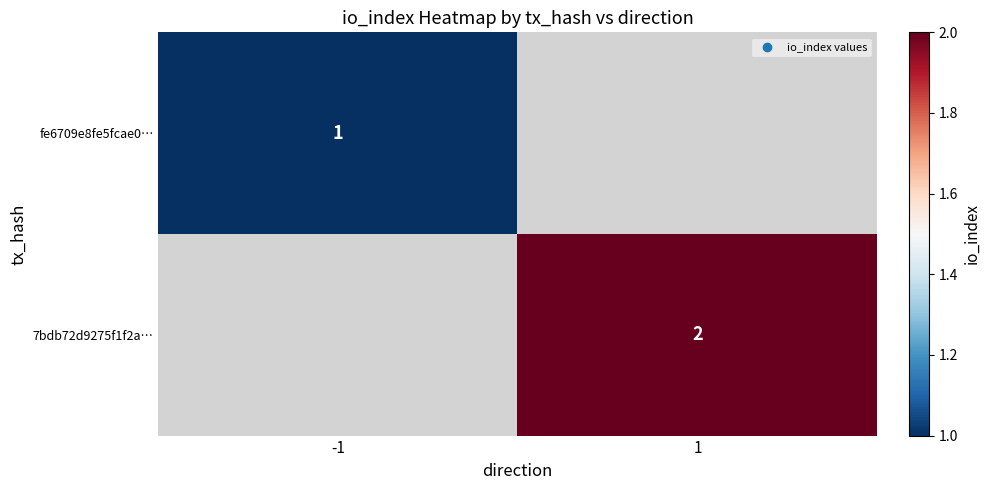

True or false: fe6709e8fe5fcae0… has a value of 1 at -1.

True